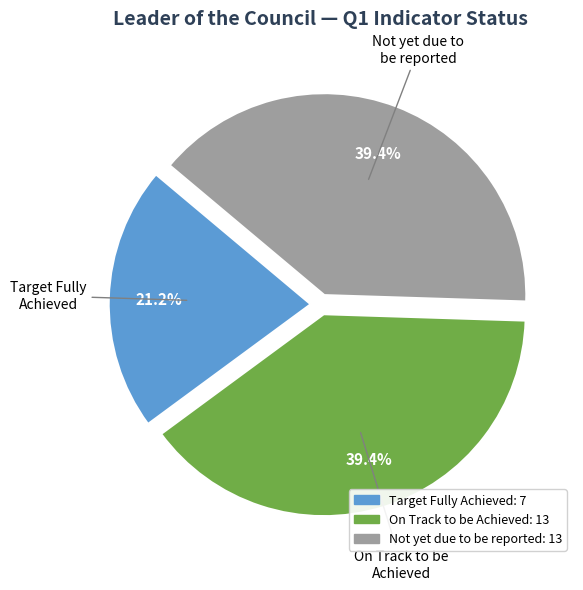

Does any single category account for the majority?

No